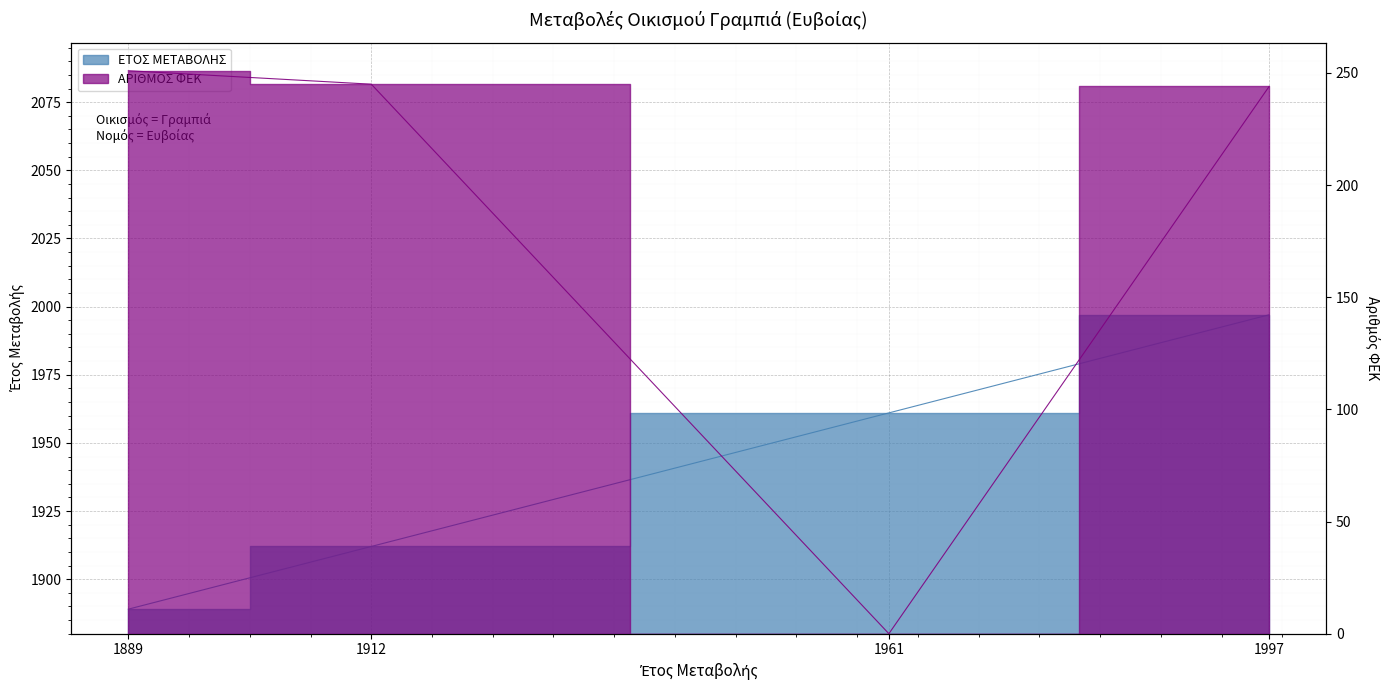

True or false: ΑΡΙΘΜΟΣ ΦΕΚ and ΕΤΟΣ ΜΕΤΑΒΟΛΗΣ intersect in this chart.

False